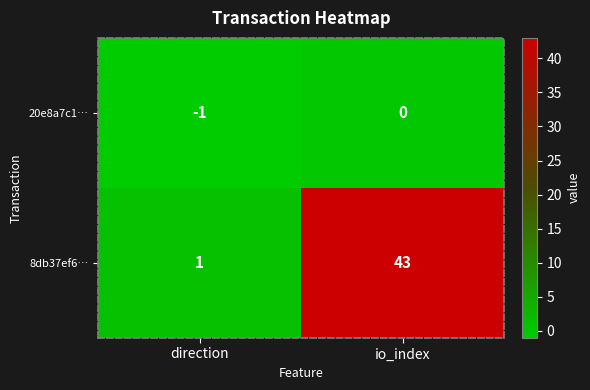

At which label does 8db37ef6… reach its peak?

io_index